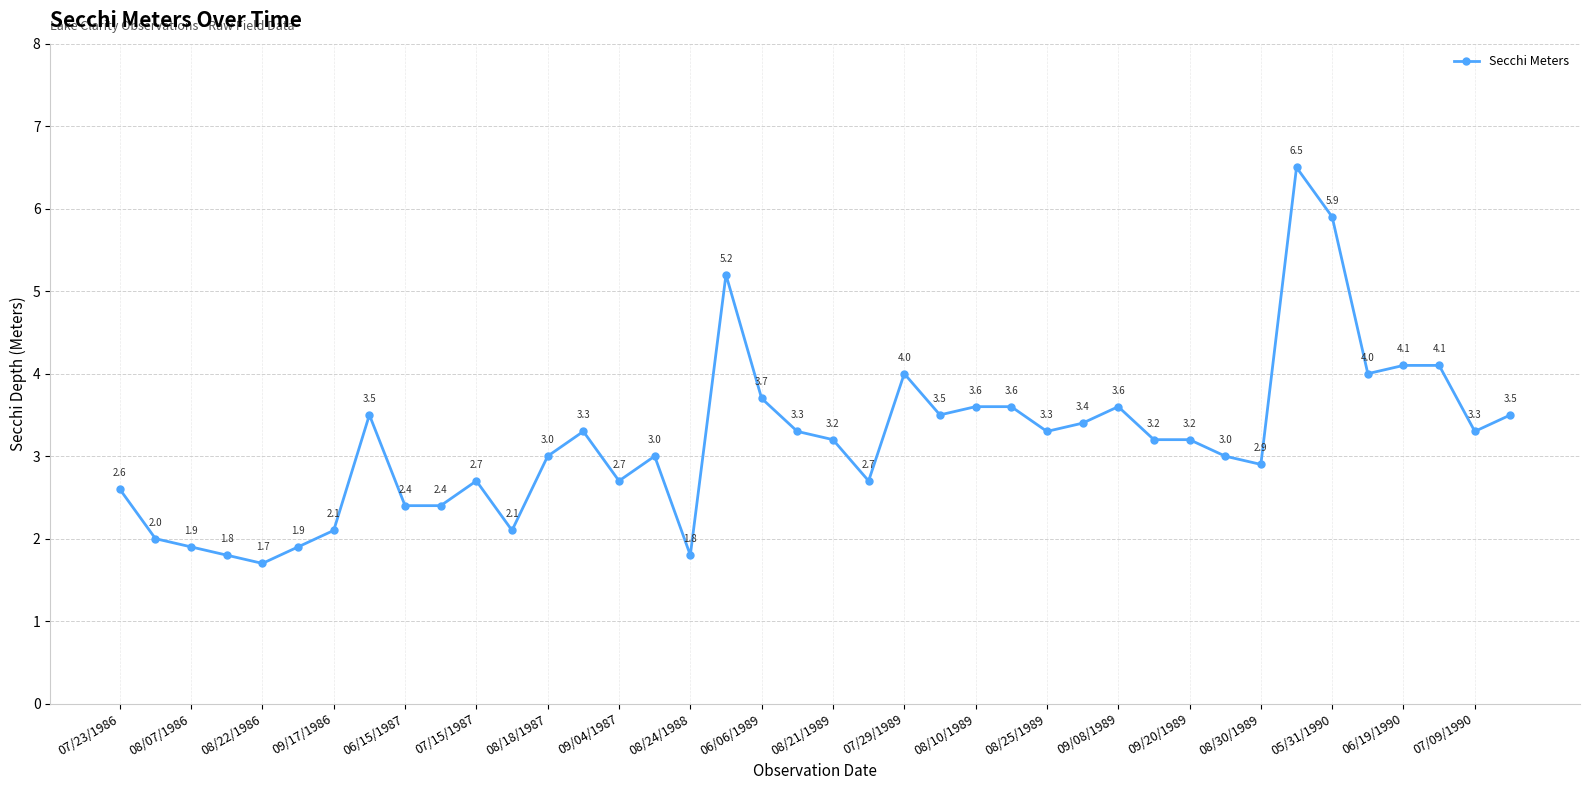

What is the value of the 5th point from the left?

1.7